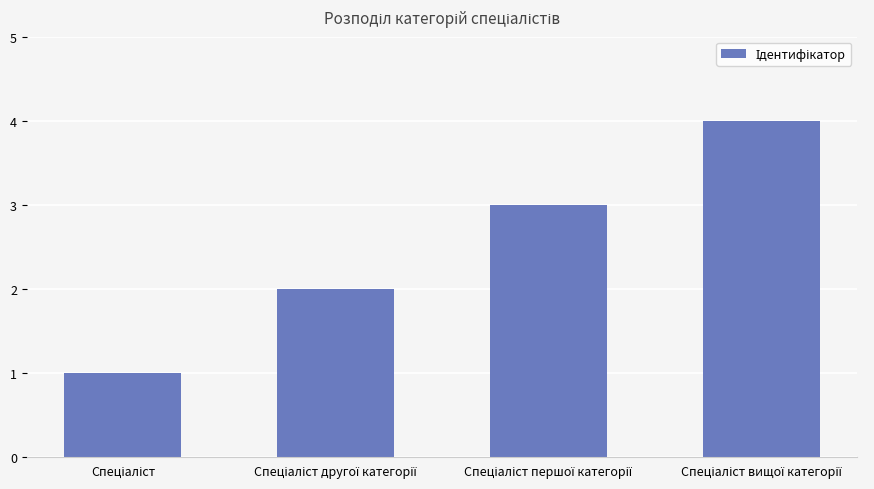

Count the number of data series in this chart.

1